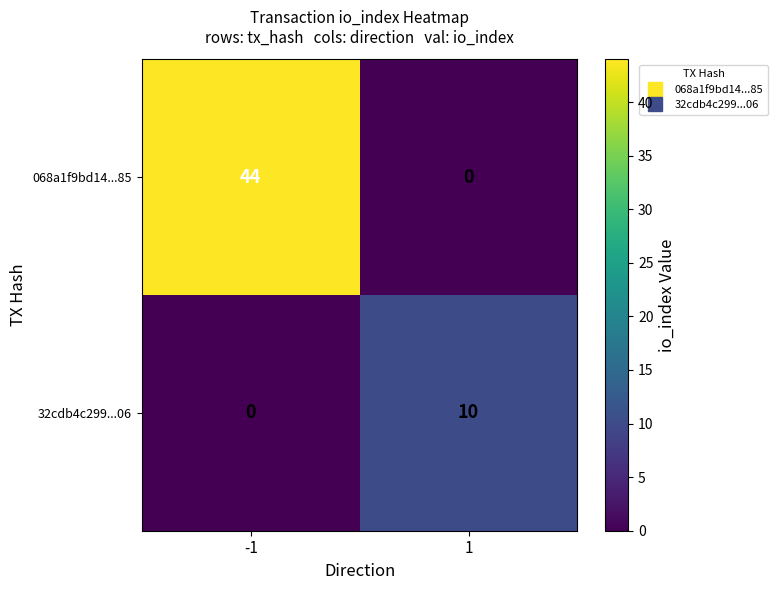

How many data points in 32cdb4c299...06 are less than 10?

1